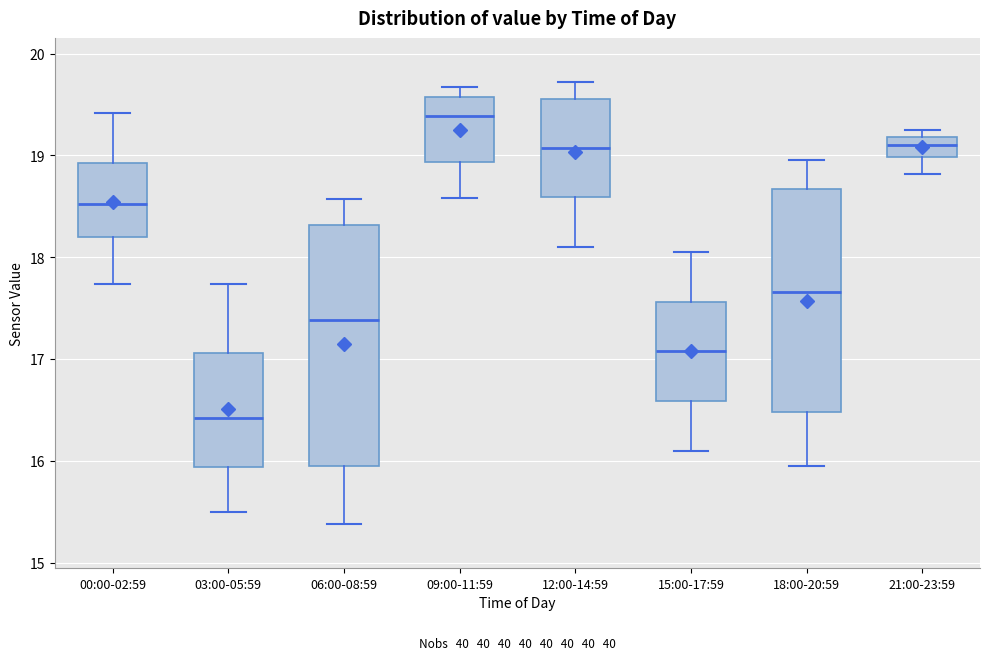

Comparing the boxes themselves (not the whiskers), which one is the tallest?

06:00-08:59